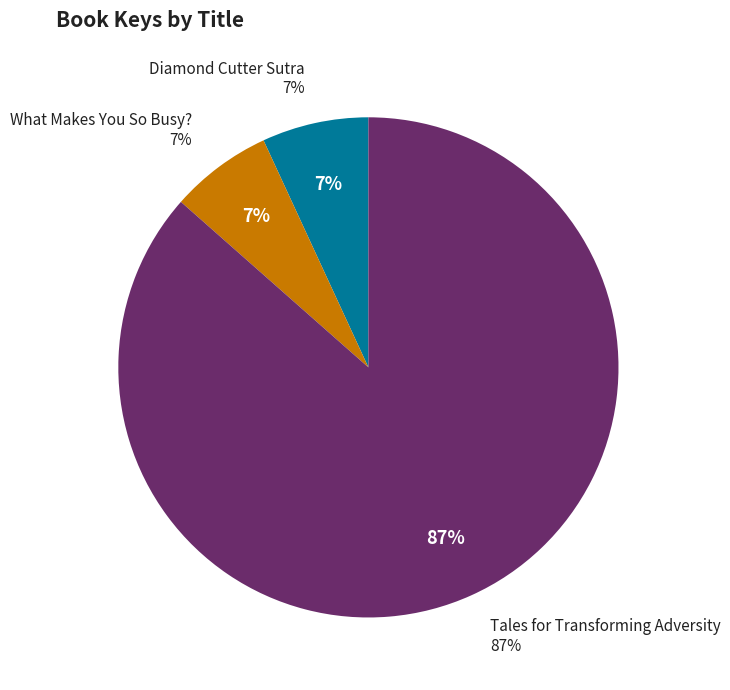

Rank the categories by value from lowest to highest.

What Makes You So Busy?, Diamond Cutter Sutra, Tales for Transforming Adversity